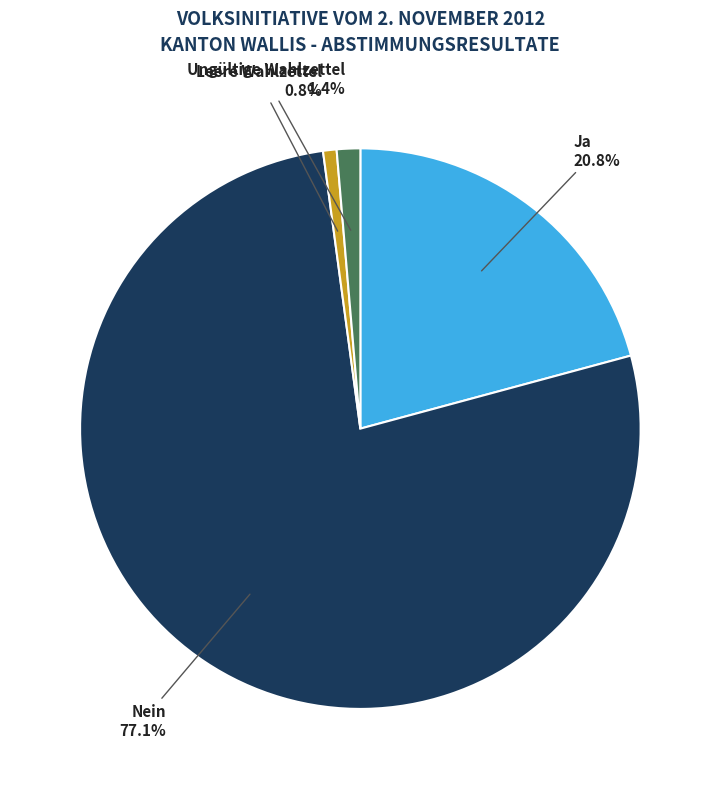

To the nearest percent, what is the average slice percentage?

25%